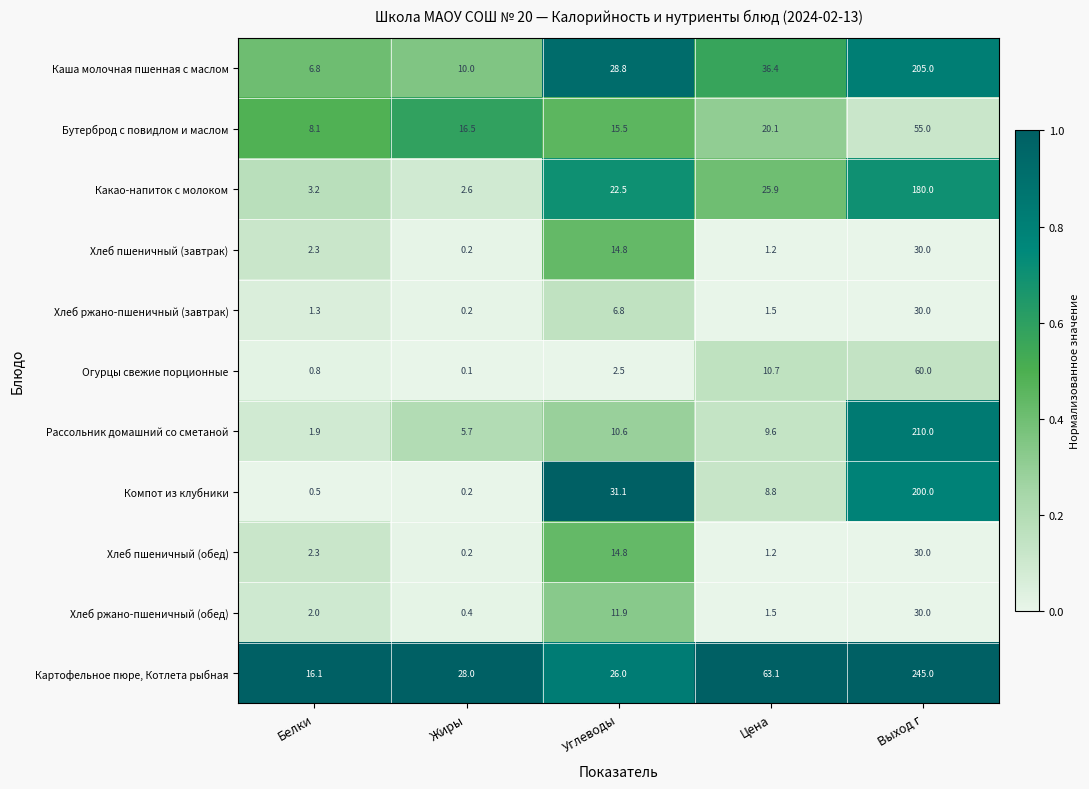

Which category has the lowest value across all series?

Жиры